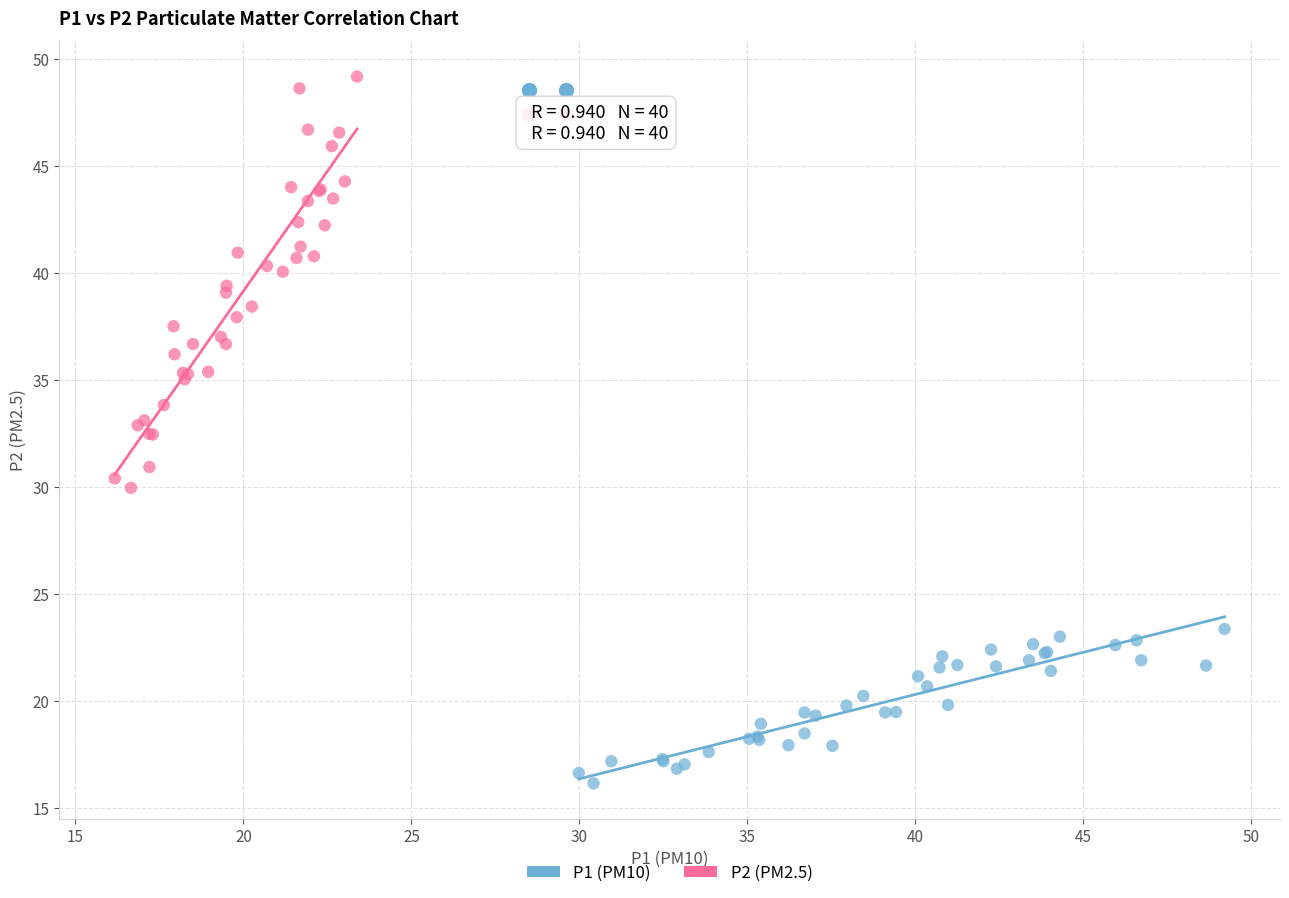

Which series contains the lowest Y value?

P1 (PM10)